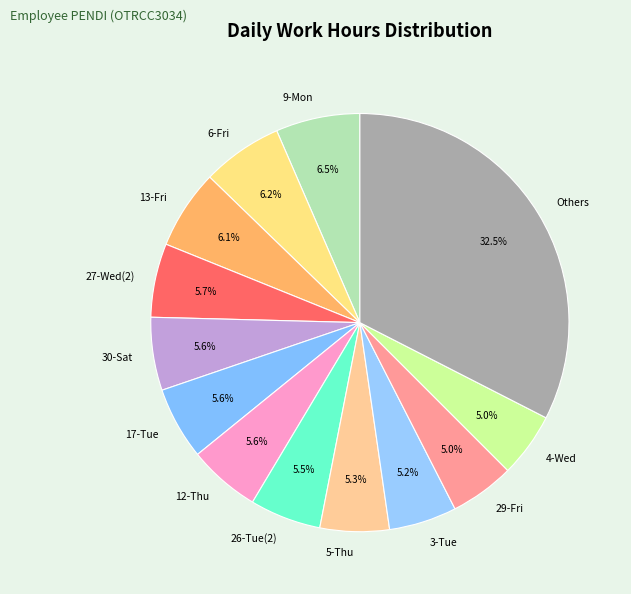

Is Others the majority of the pie?

No